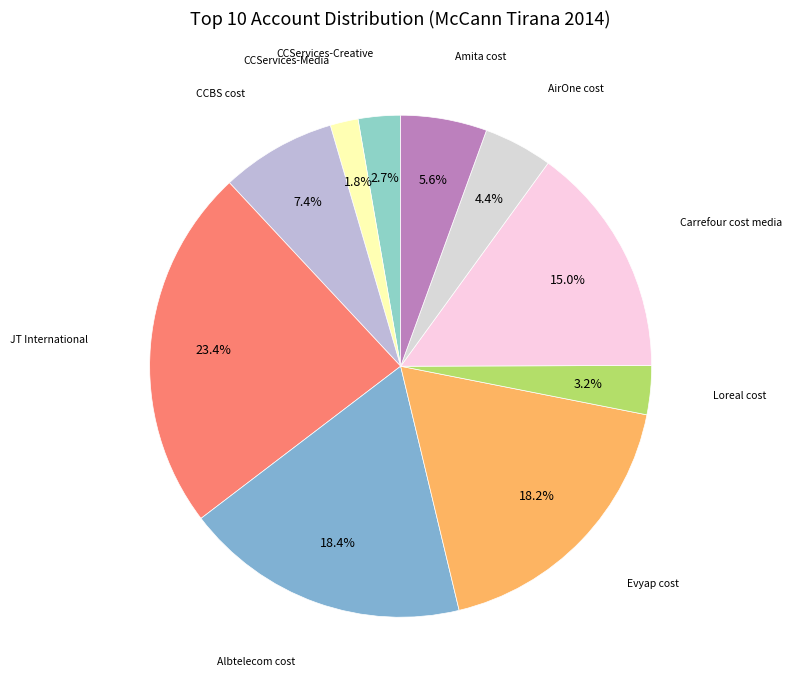

Count the number of slices in the pie.

10